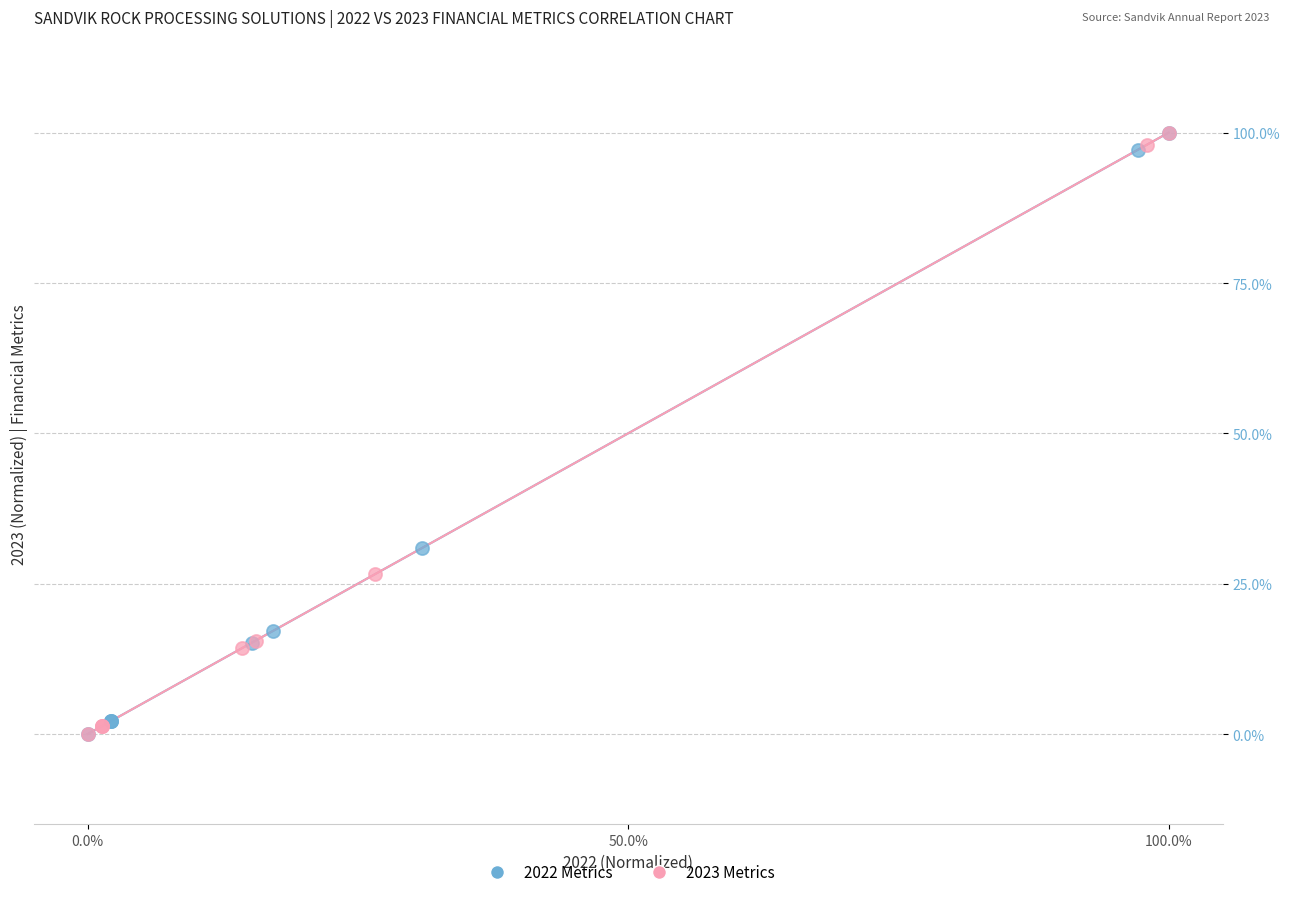

What are all the series names shown in the legend?

2022 Metrics, 2023 Metrics